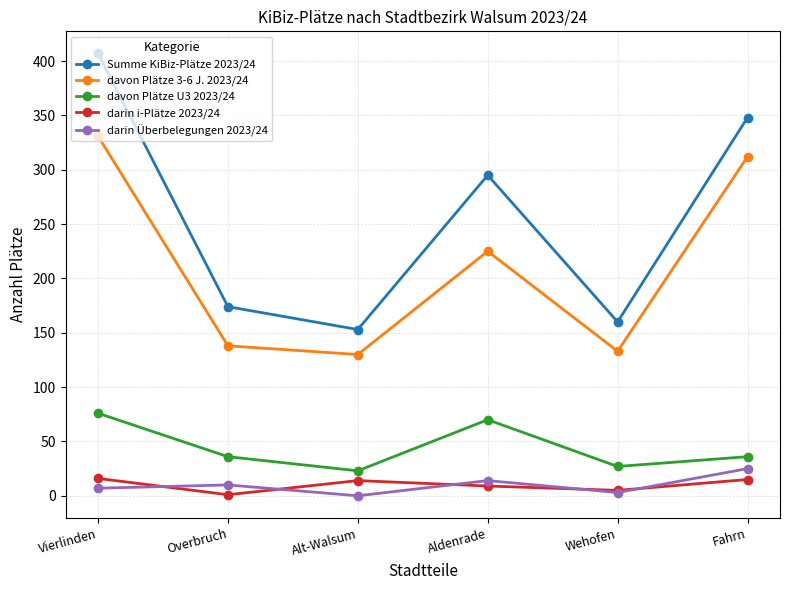

At how many categories does at least one series exceed 19?

6